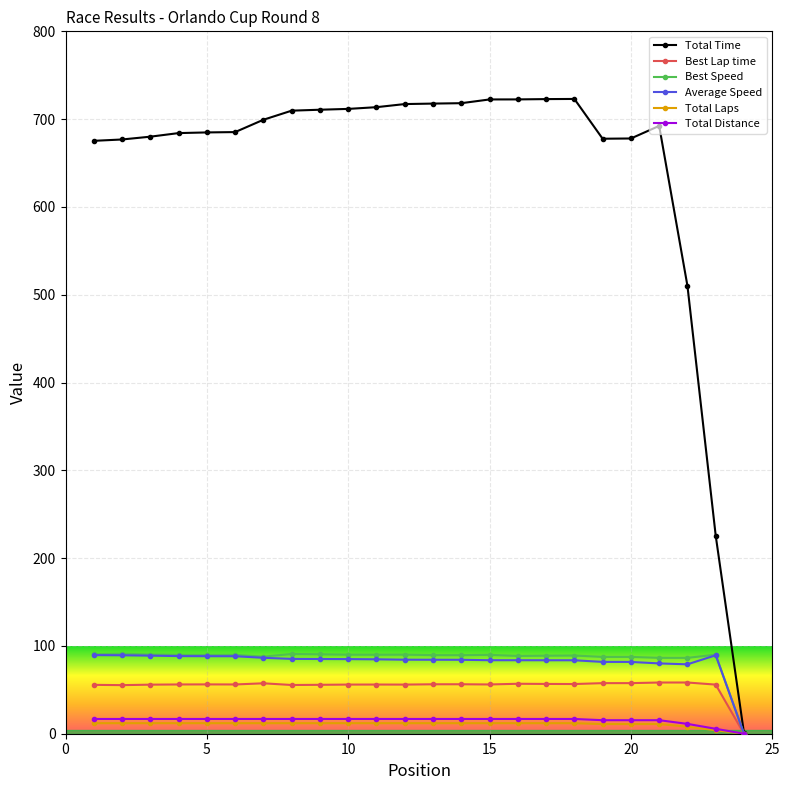

Which series has the largest total across all categories?

Total Time